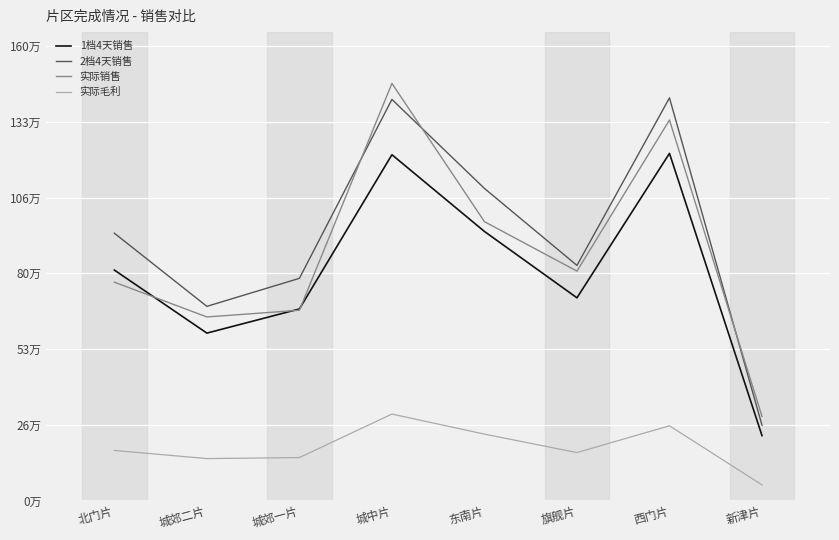

What is the average value of the 实际毛利 series?

187323.8